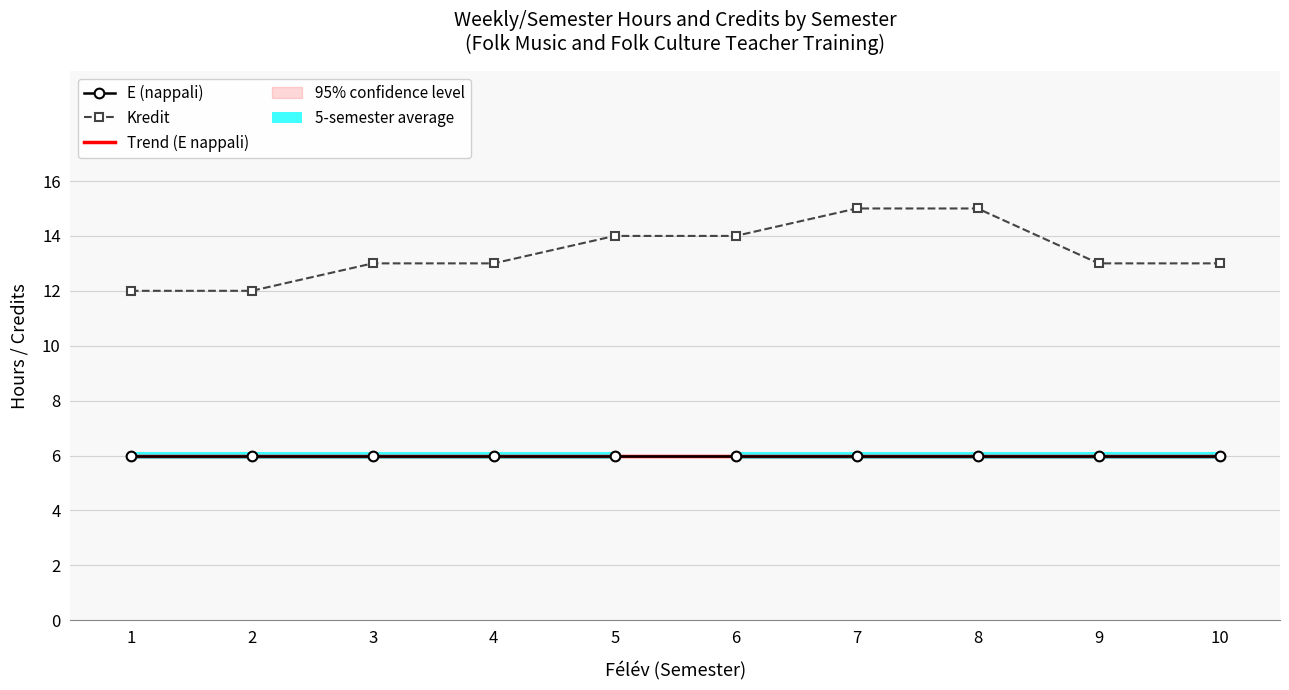

The value of Kredit at 8 is 10. True or false?

False